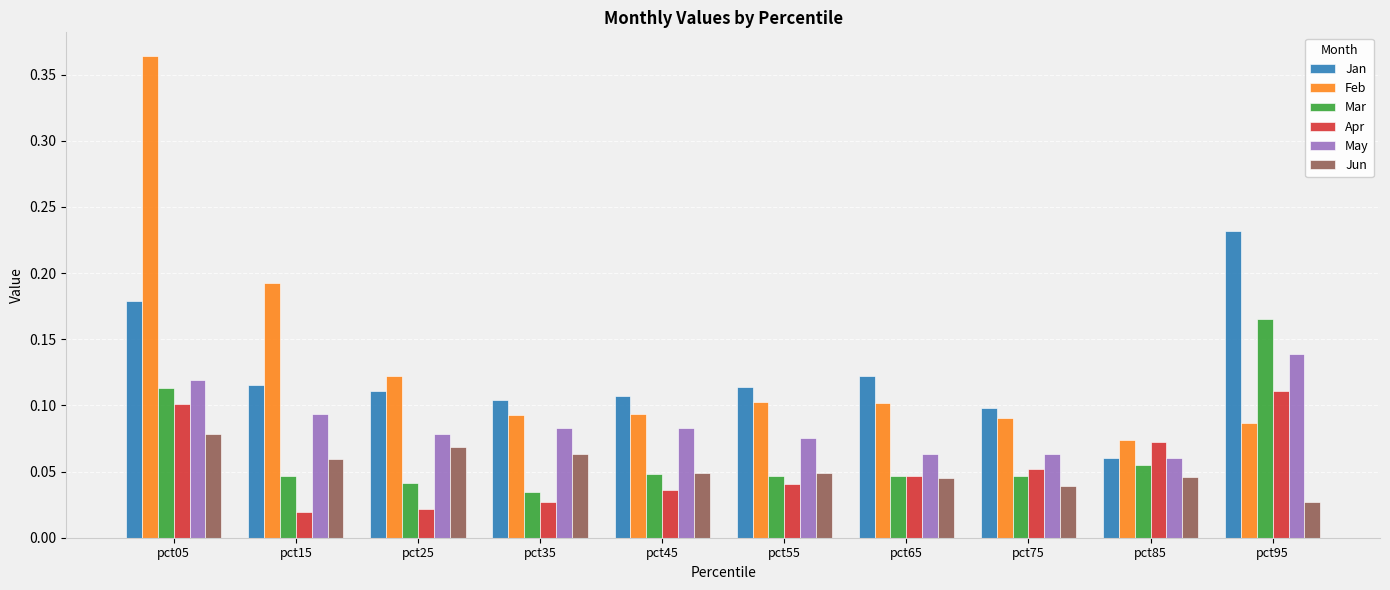

The May series shows 0.0 at pct05. True or false?

False